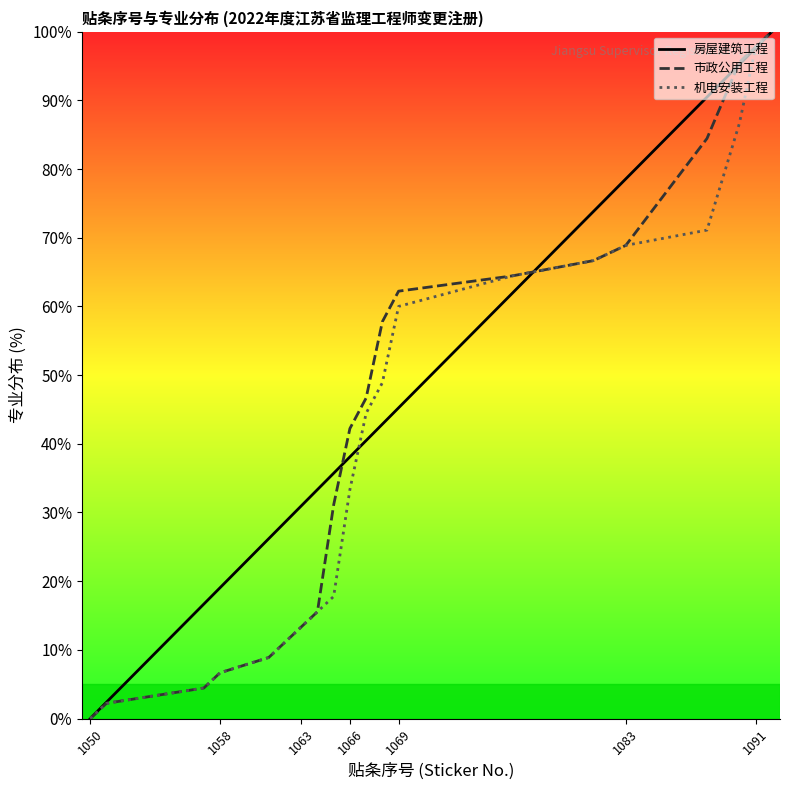

How many data points in 市政公用工程 are above 46?

10